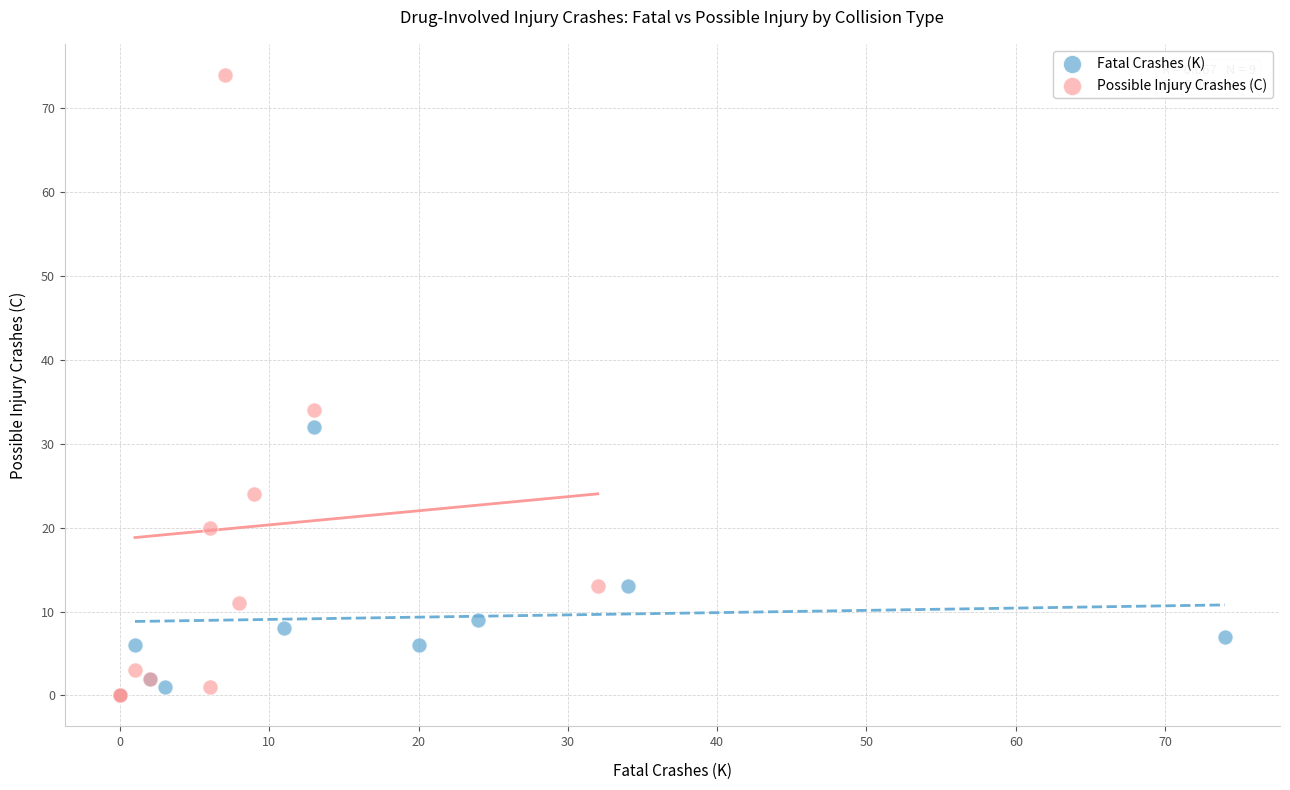

Which series has the widest spread of Y values?

Possible Injury Crashes (C)